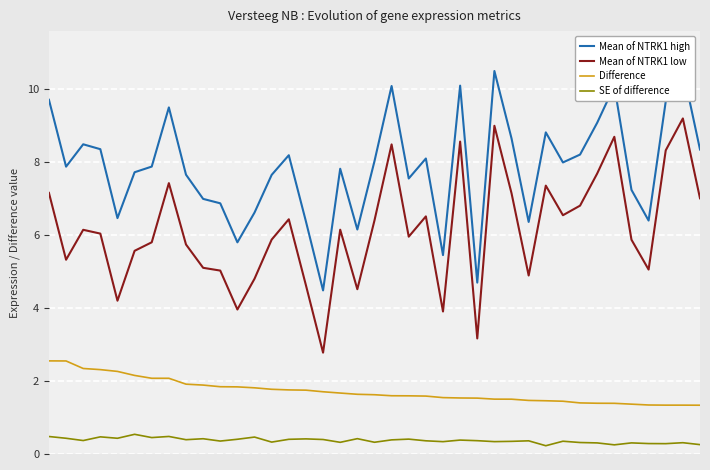

What is the minimum value shown in the chart?

0.2